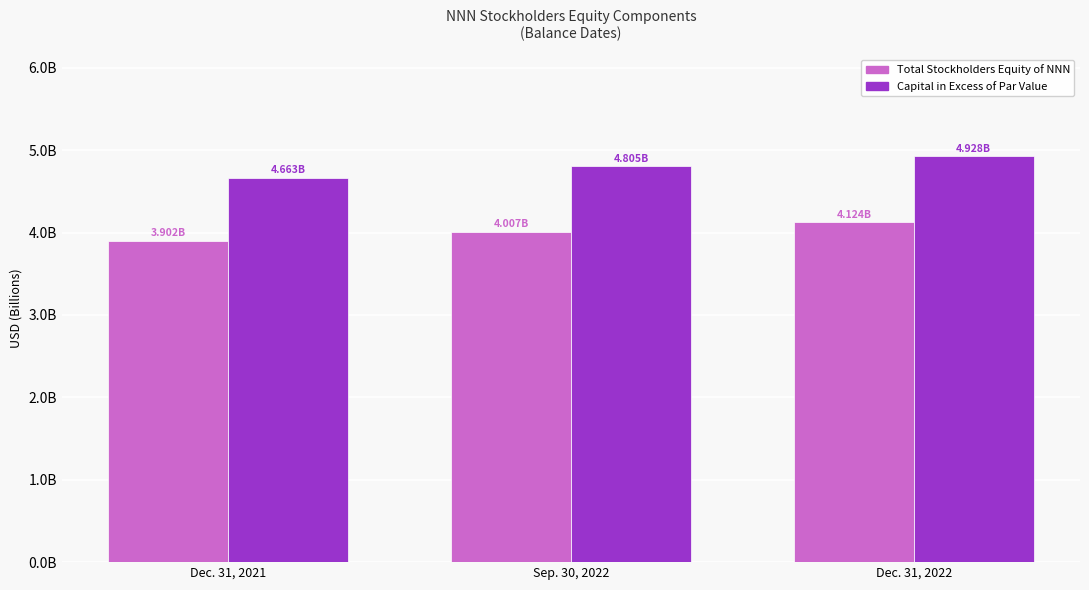

Which category has the lowest value across all series?

Dec. 31, 2021